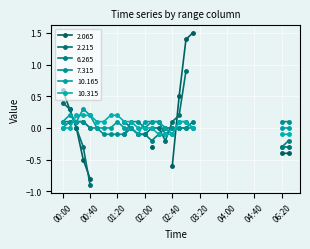

What is the label of the 23rd point from the right?

01:50